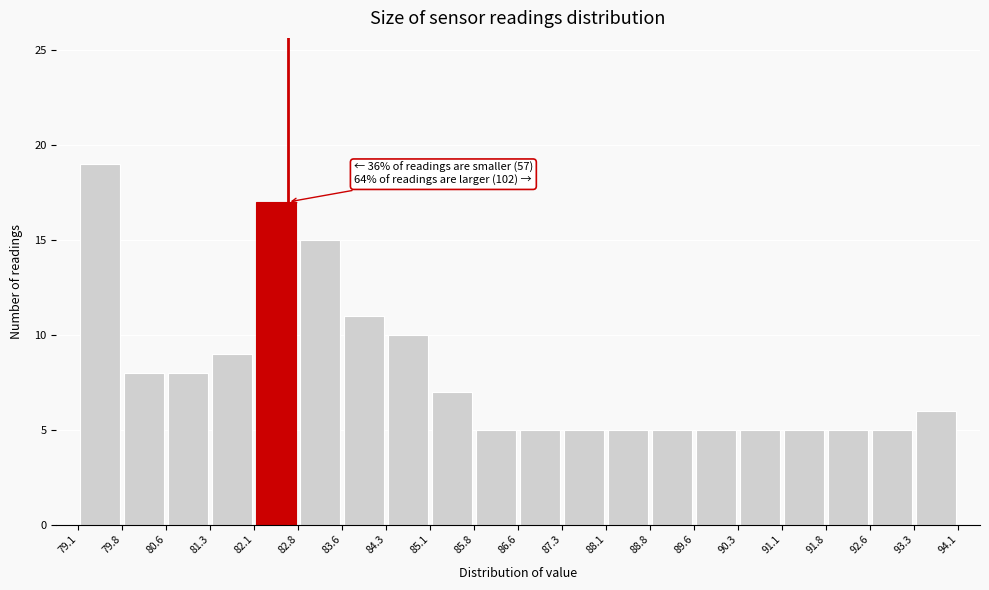

Which range on the x-axis has the tallest bar?

79.1 to 79.8